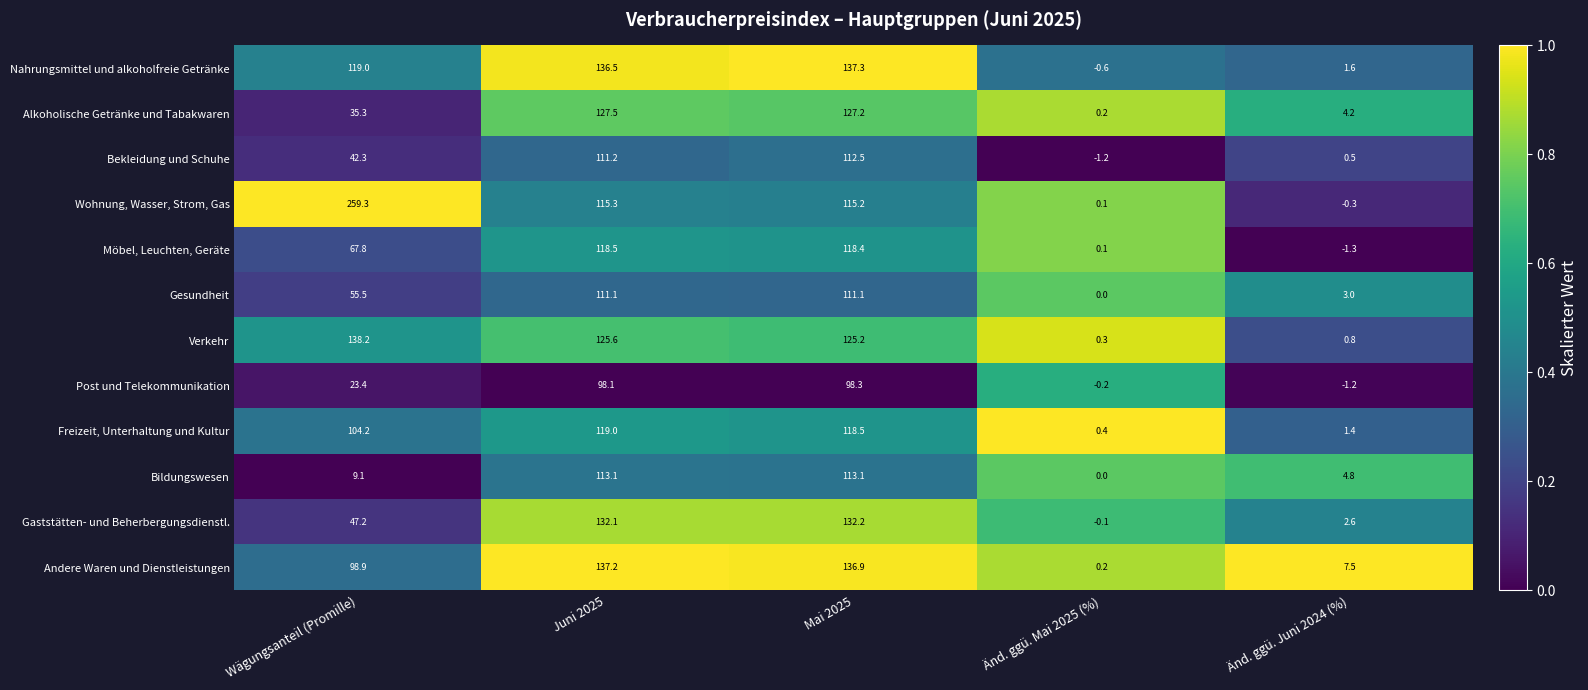

What is the highest value of the Alkoholische Getränke und Tabakwaren series?

127.5